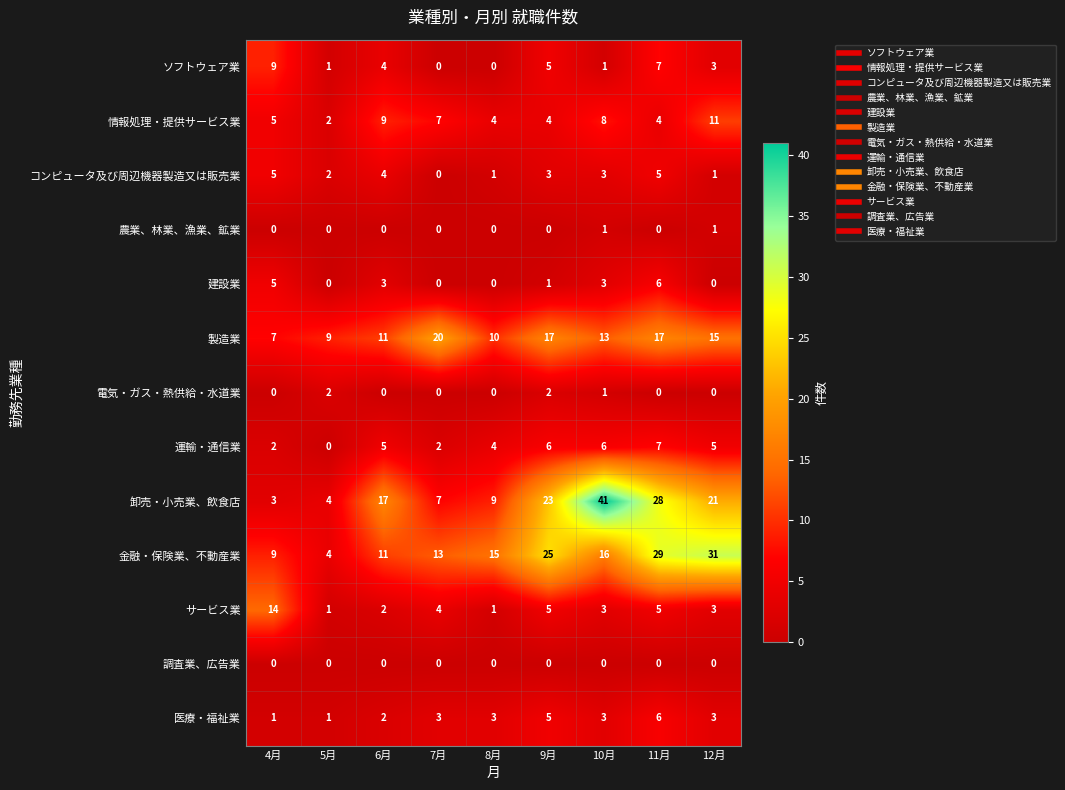

What value does the 卸売・小売業、飲食店 series have at 10月?

41